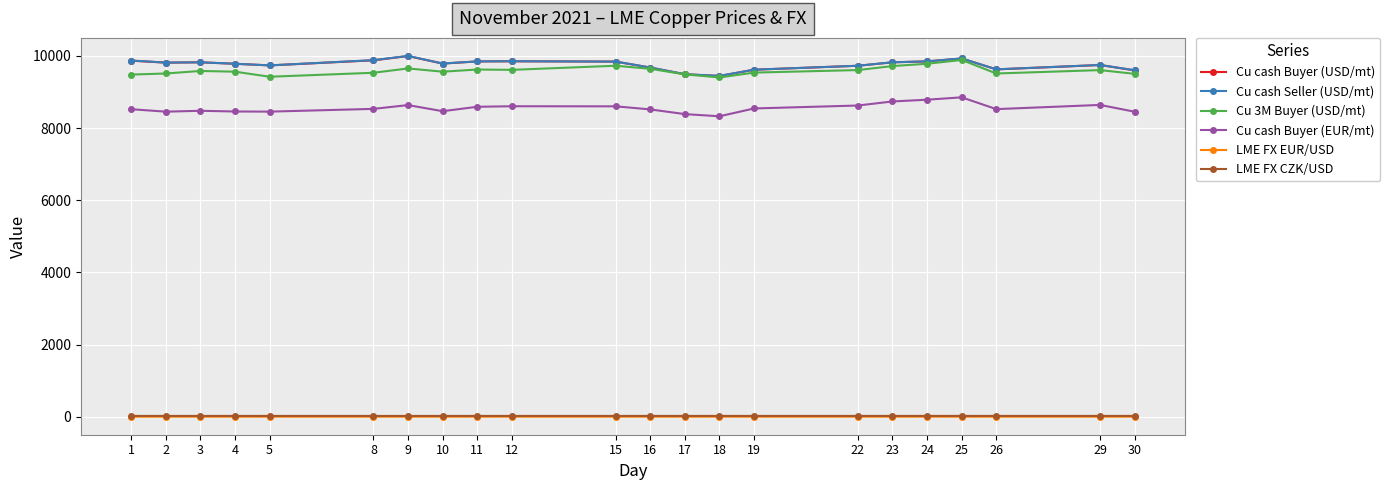

True or false: Cu cash Seller (USD/mt) has more than 2 interior local peaks.

True